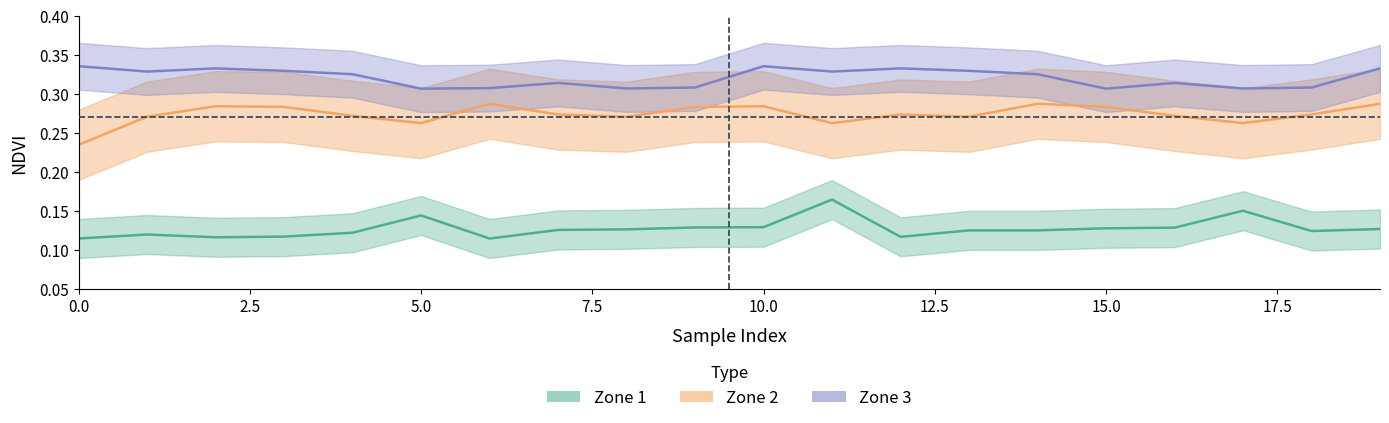

True or false: Zone 1 mean and Zone 2 mean cross at least once.

False